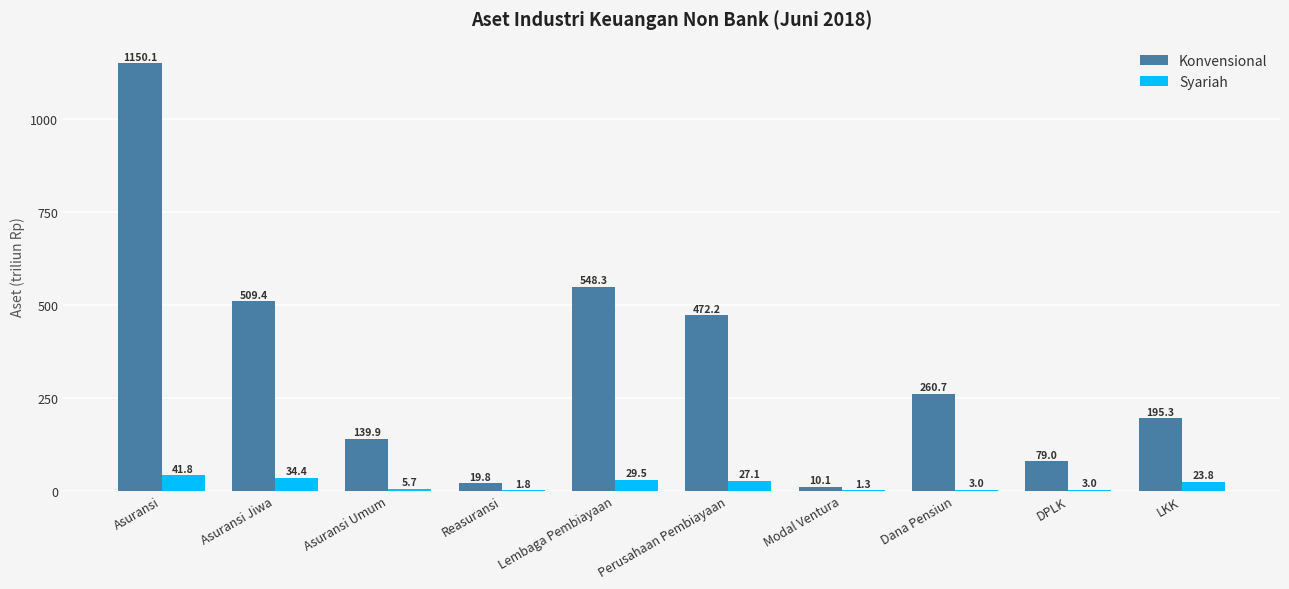

What is the maximum value for Syariah?

41.8